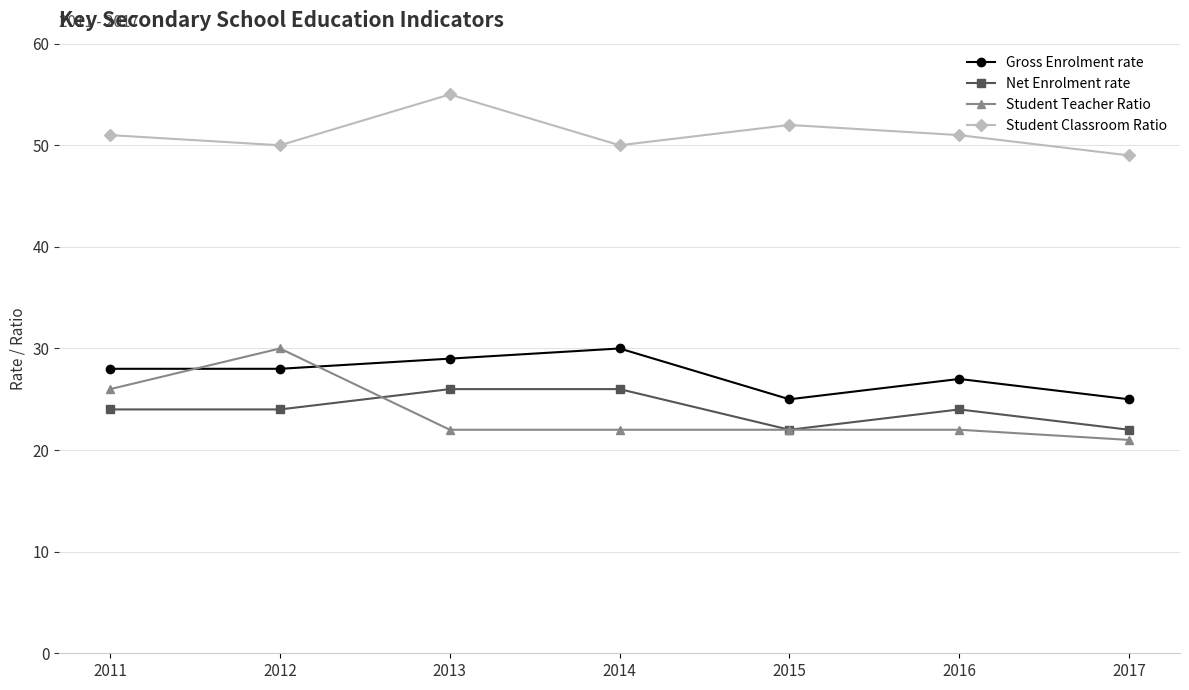

Which series has the widest spread of values?

Student Teacher Ratio